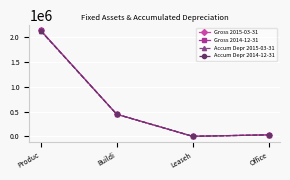

How many lines are shown in the chart?

4